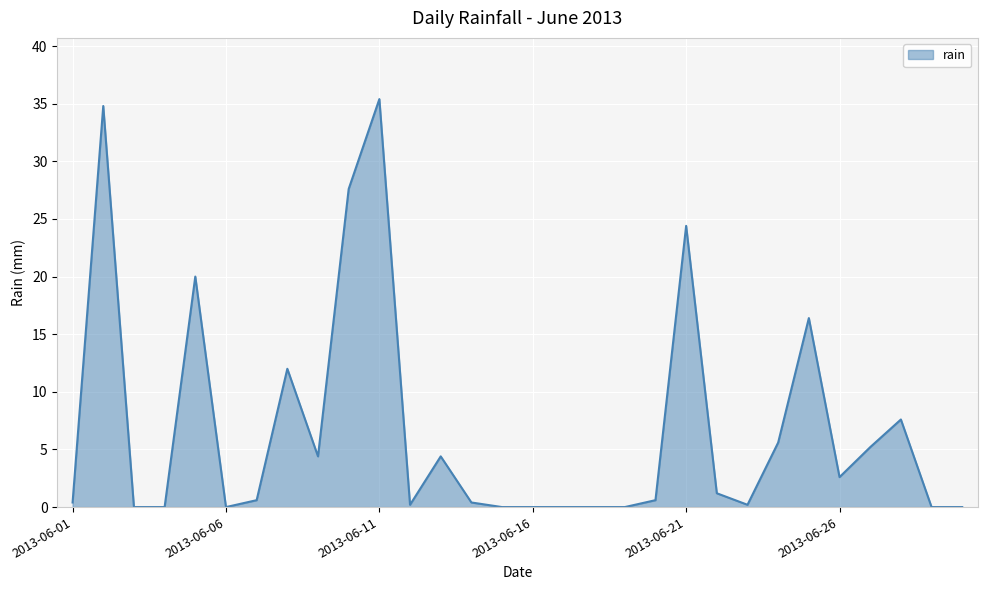

What is the greatest value displayed?

35.4